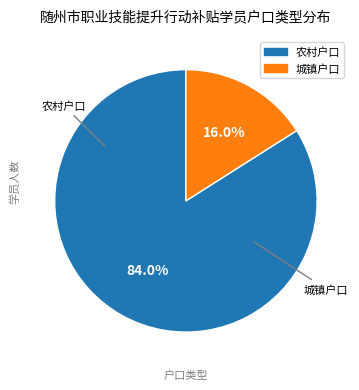

Is there a majority slice in this chart?

Yes